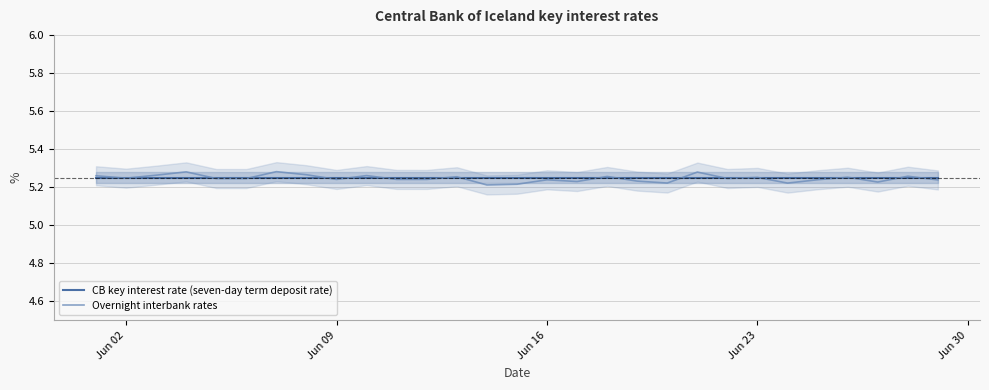

After their last crossing, which series has the higher values: CB key interest rate (seven-day term deposit rate) or Overnight interbank rates?

CB key interest rate (seven-day term deposit rate)